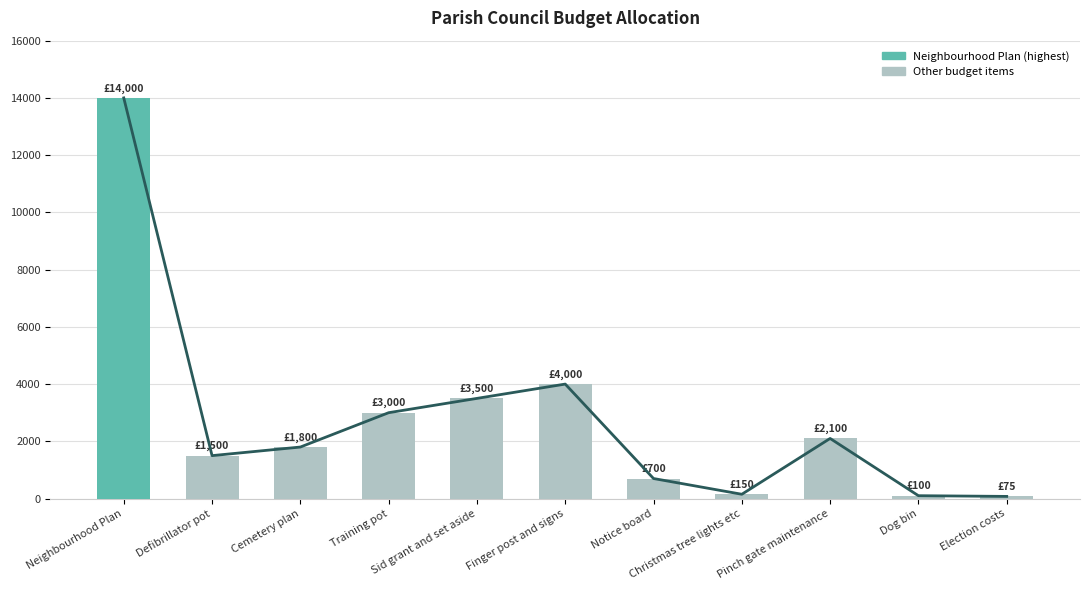

Reading left to right, what are all the values shown in this chart?

Neighbourhood Plan=14000	Defibrillator pot=1500	Cemetery plan=1800	Training pot=3000	Sid grant and set aside=3500	Finger post and signs=4000	Notice board=700	Christmas tree lights etc=150	Pinch gate maintenance=2100	Dog bin=100	Election costs=75